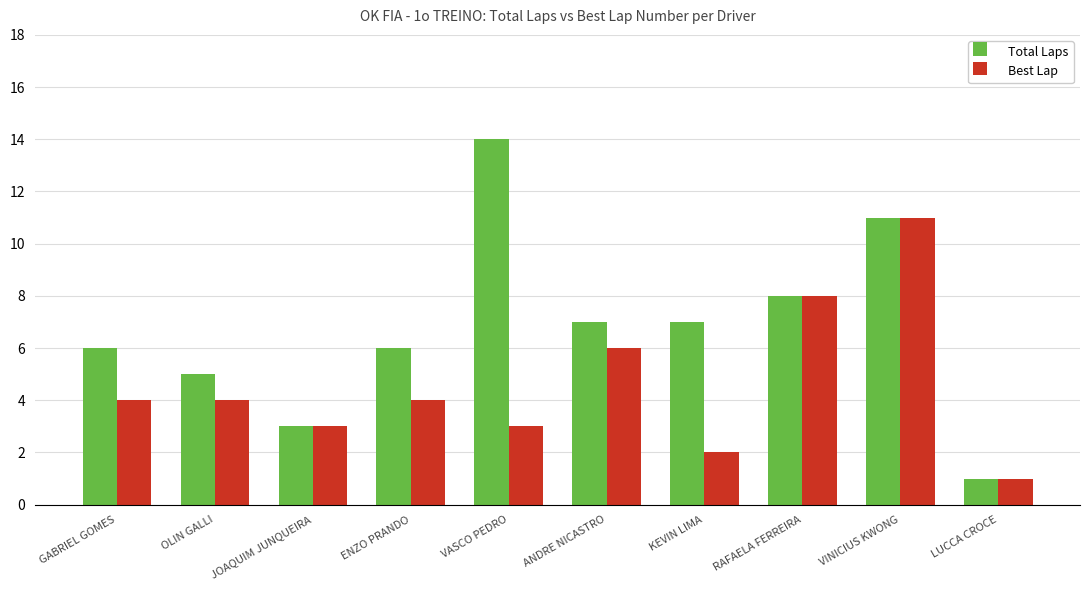

Count the number of data series in this chart.

2